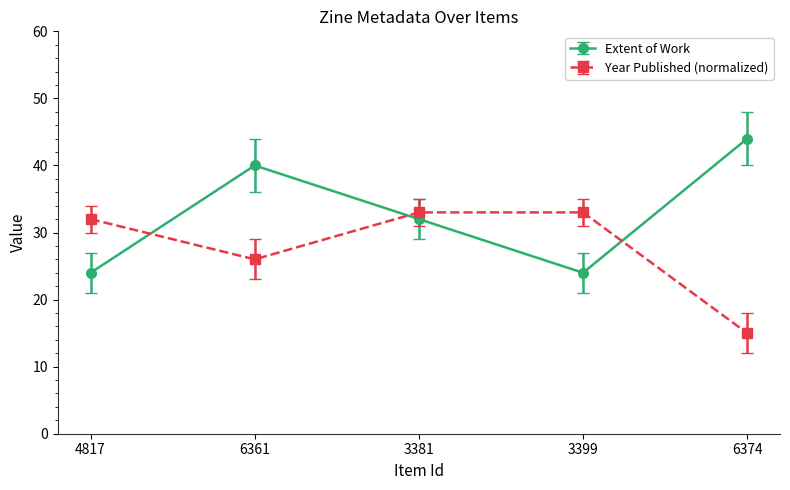

In Extent of Work, how many points are lower than both neighbors (excluding endpoints)?

1